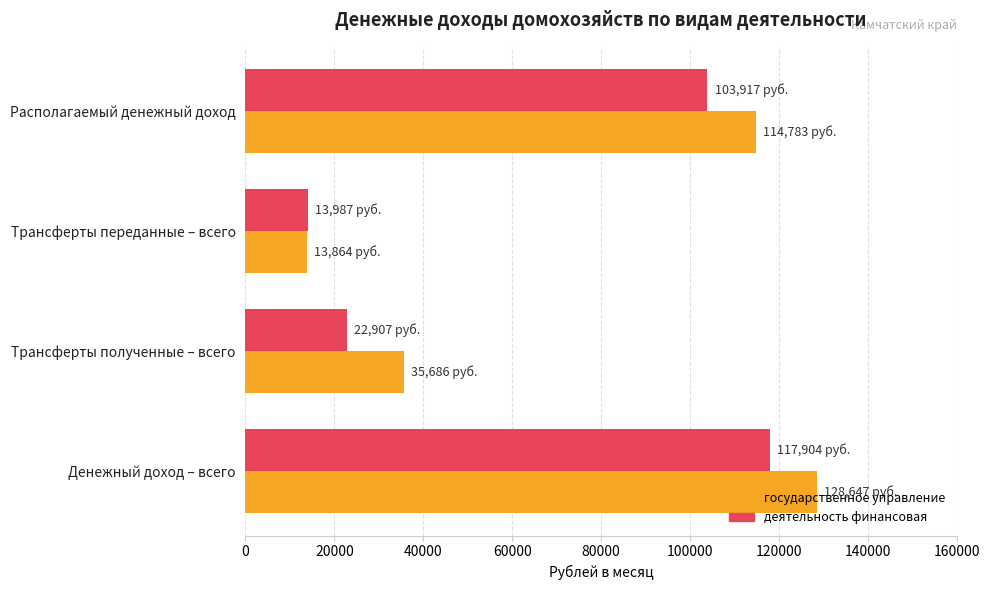

What are all the series names shown in the legend?

государственное управление, деятельность финансовая